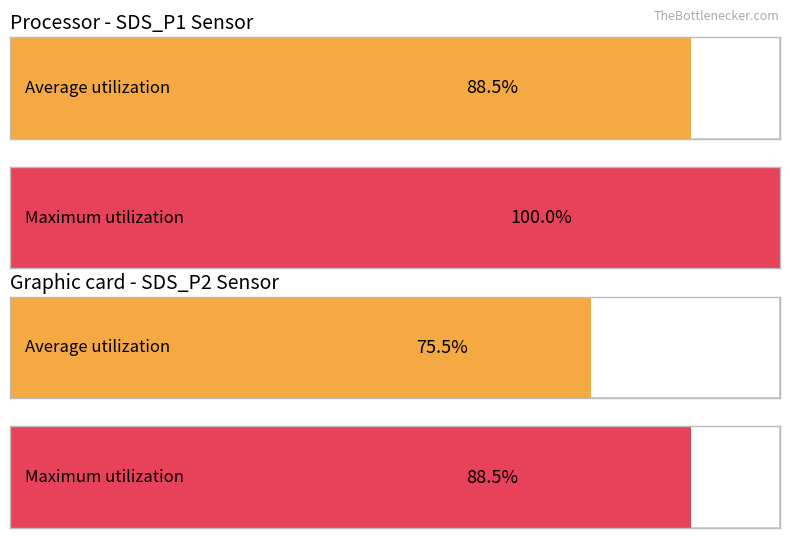

Which series has the largest range (max minus min)?

Average utilization